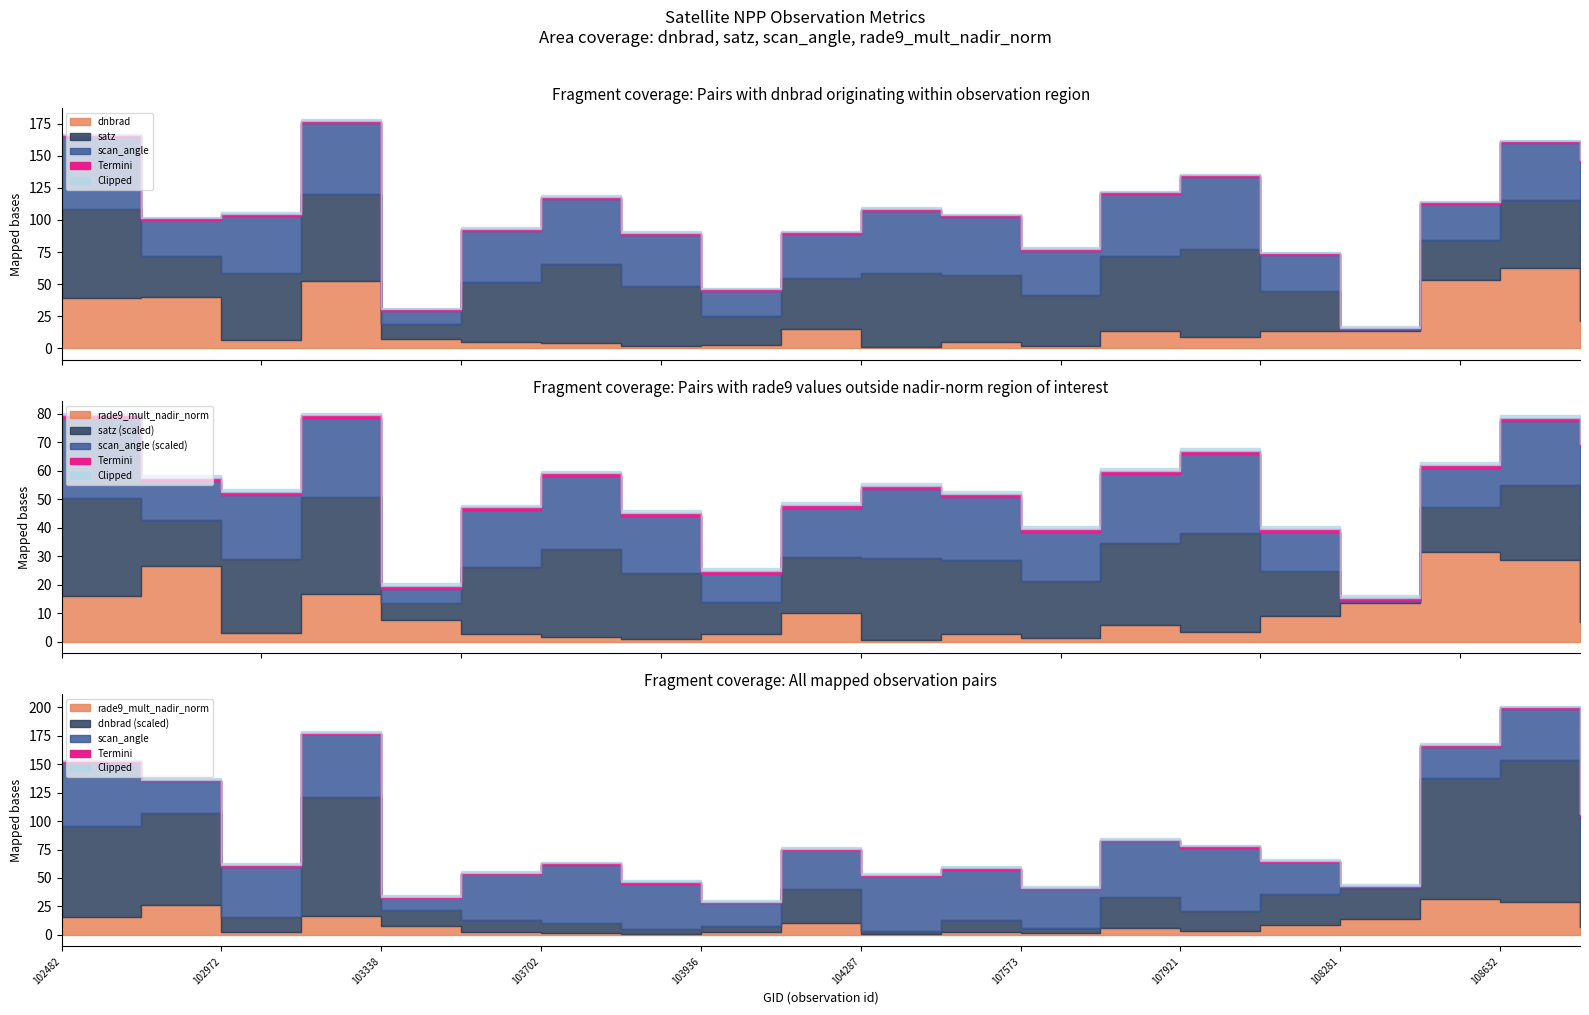

What is the sum of the rade9_mult_nadir_norm values at 108455 and 103818?

32.3